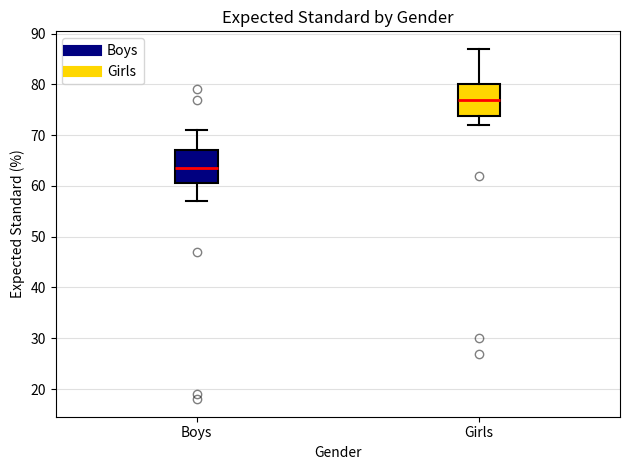

Reading left to right, read every box against the y-axis: the position of its median line, the range the box covers, and the ends of its whiskers. The values are not printed on the chart, so give them approximately, as read against the axis.

Boys: median 64, box 61 to 67, whiskers 57 to 71
Girls: median 77, box 74 to 80, whiskers 72 to 87